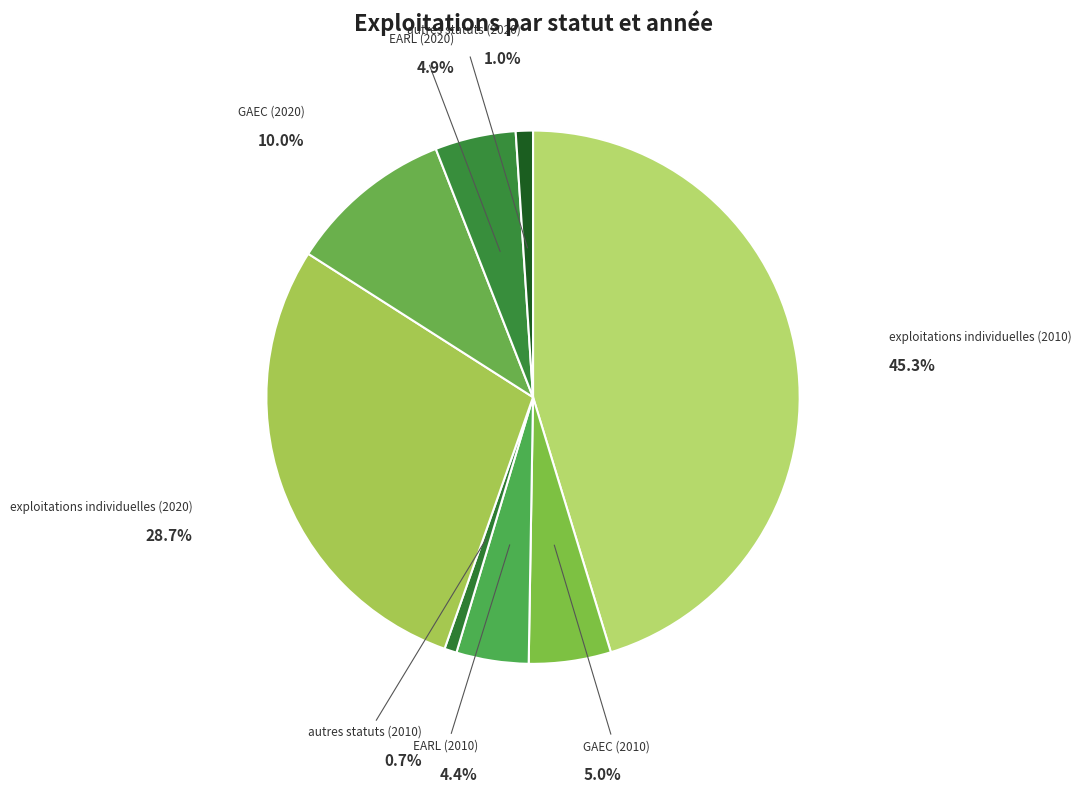

Which category has the smallest portion of the pie?

autres statuts (2010)